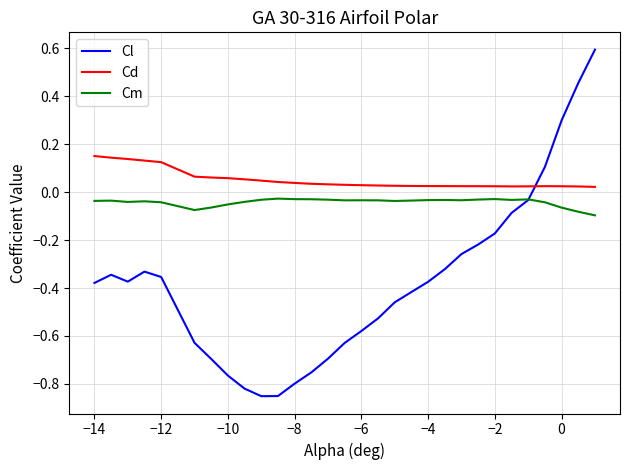

How many lines are shown in the chart?

3